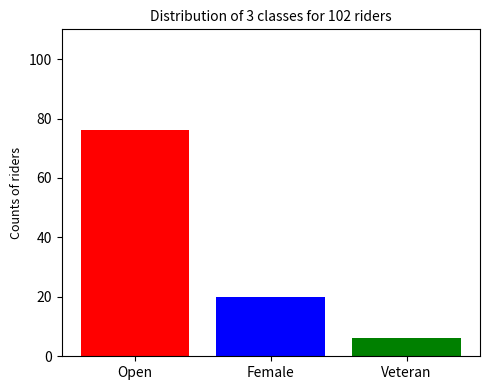

What is the value of the 2nd bar from the left?

20